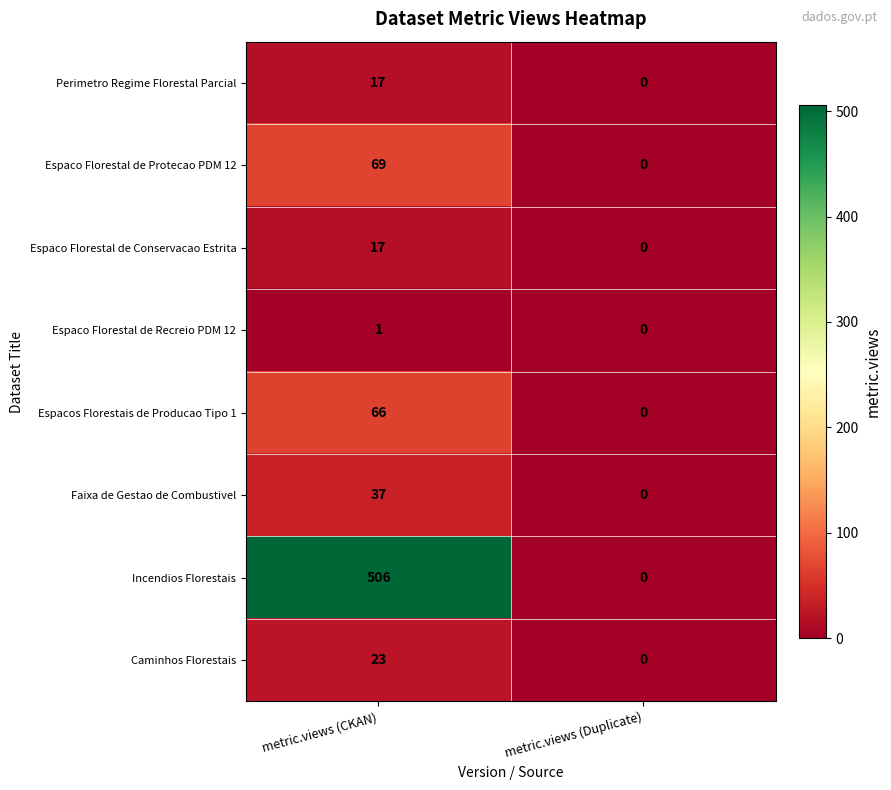

At how many categories does at least one series exceed 497?

1